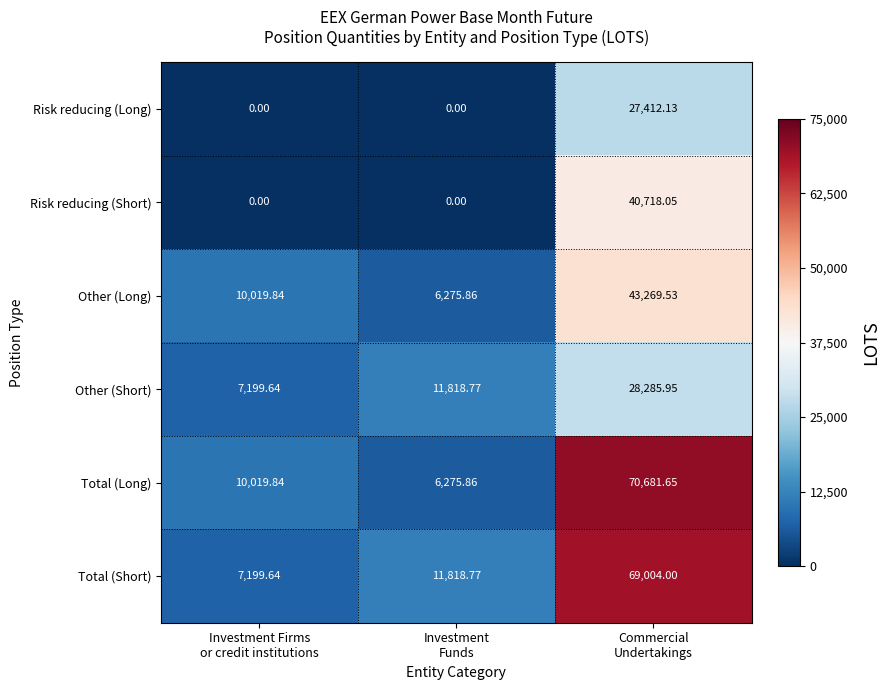

Which series has the largest range (max minus min)?

Total (Long)